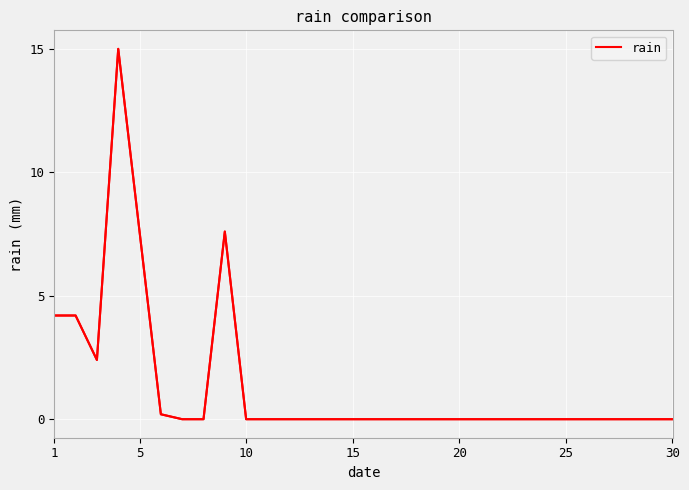

What is the maximum value shown in the chart?

15.0